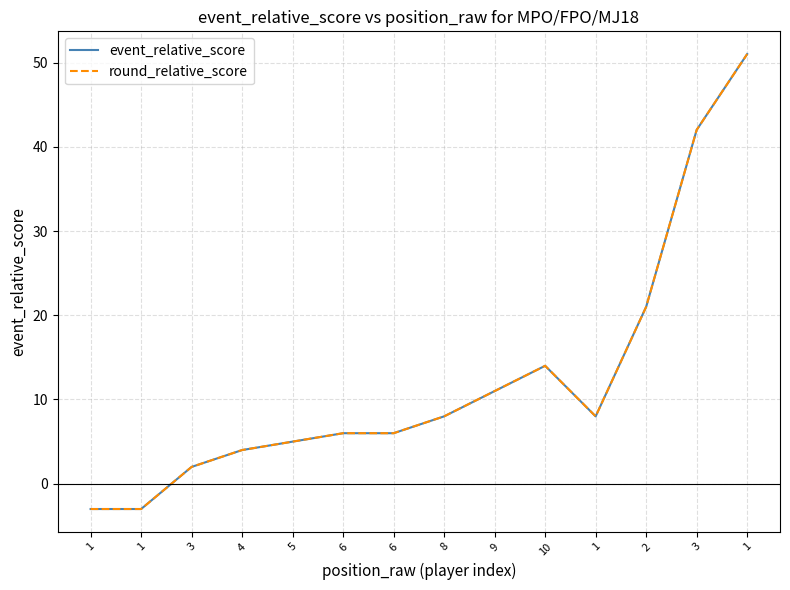

Is this an area chart (filled region under the line)?

No